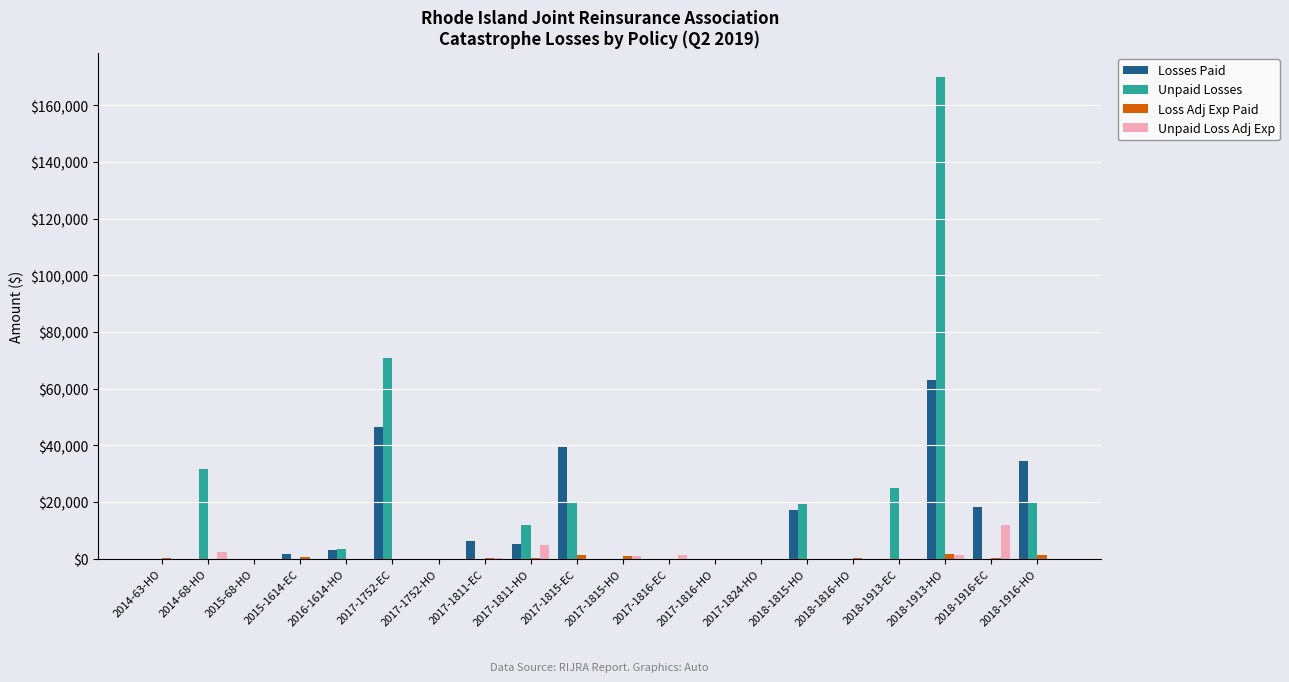

At which category is the sum across all series the highest?

2018-1913-HO